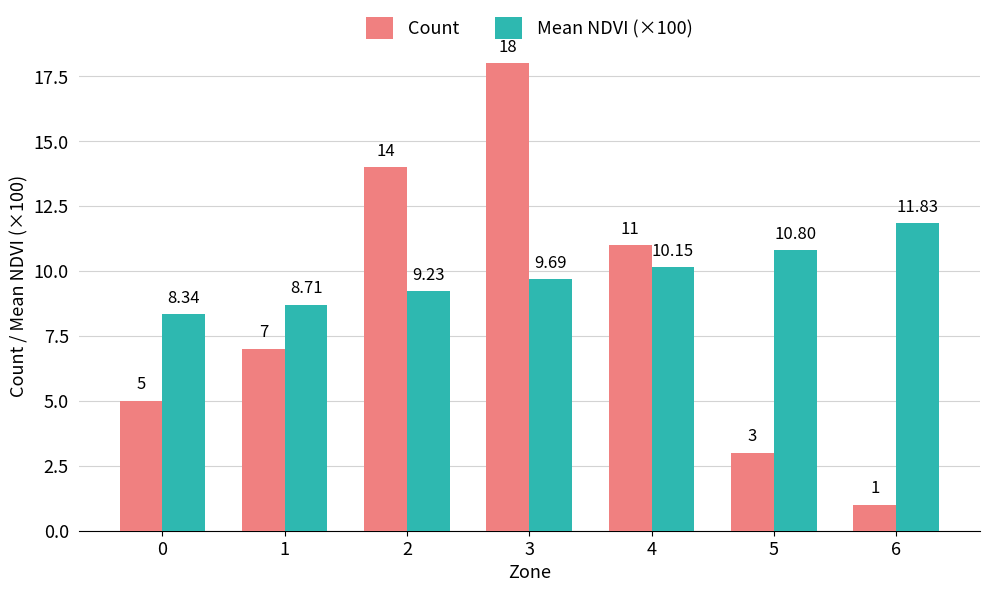

What are all the series names shown in the legend?

Count, Mean NDVI (×100)